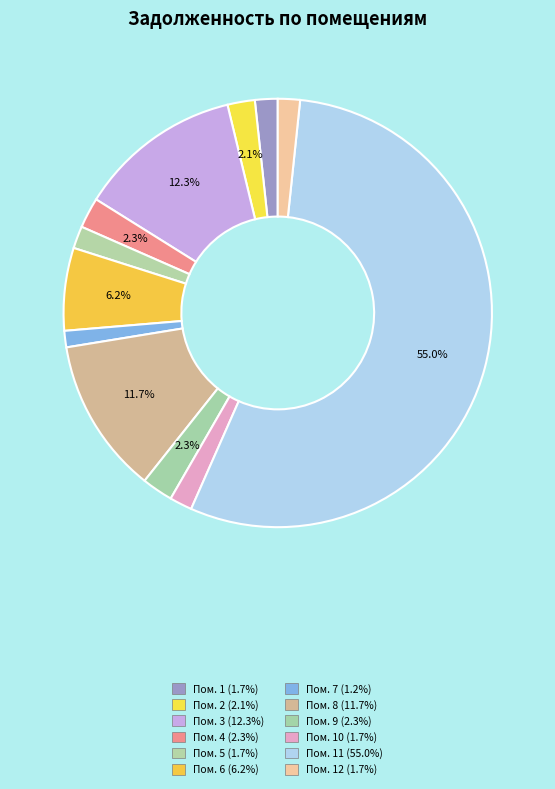

Count the number of slices in the pie.

12